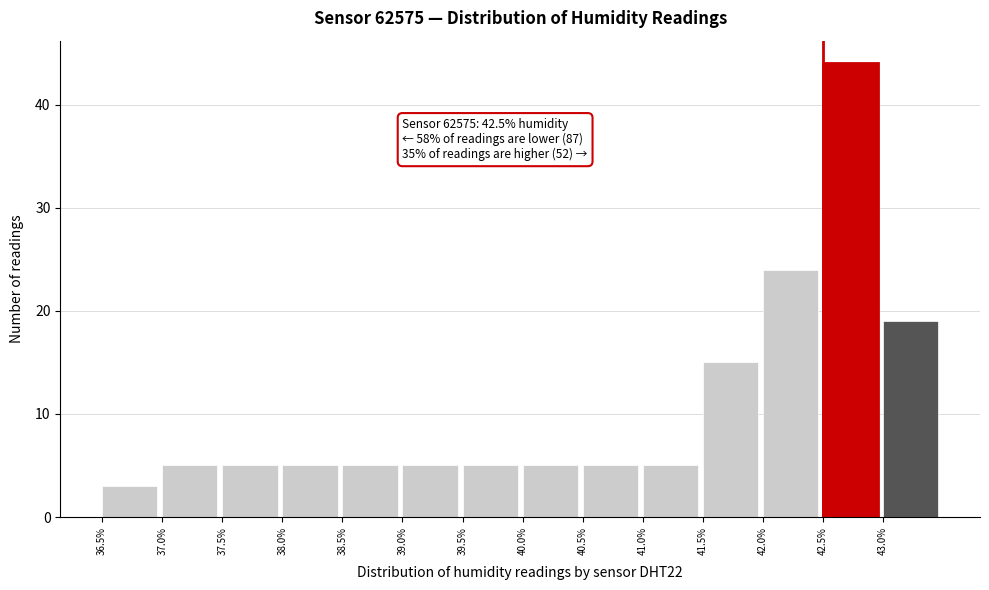

Over which range of the x-axis is the bar tallest?

42.5 to 43.0